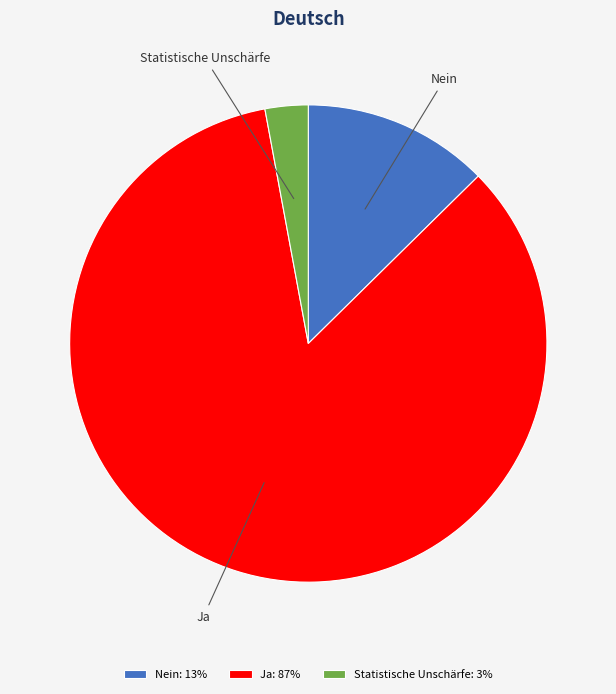

Which has a higher value, Nein or Ja?

Ja